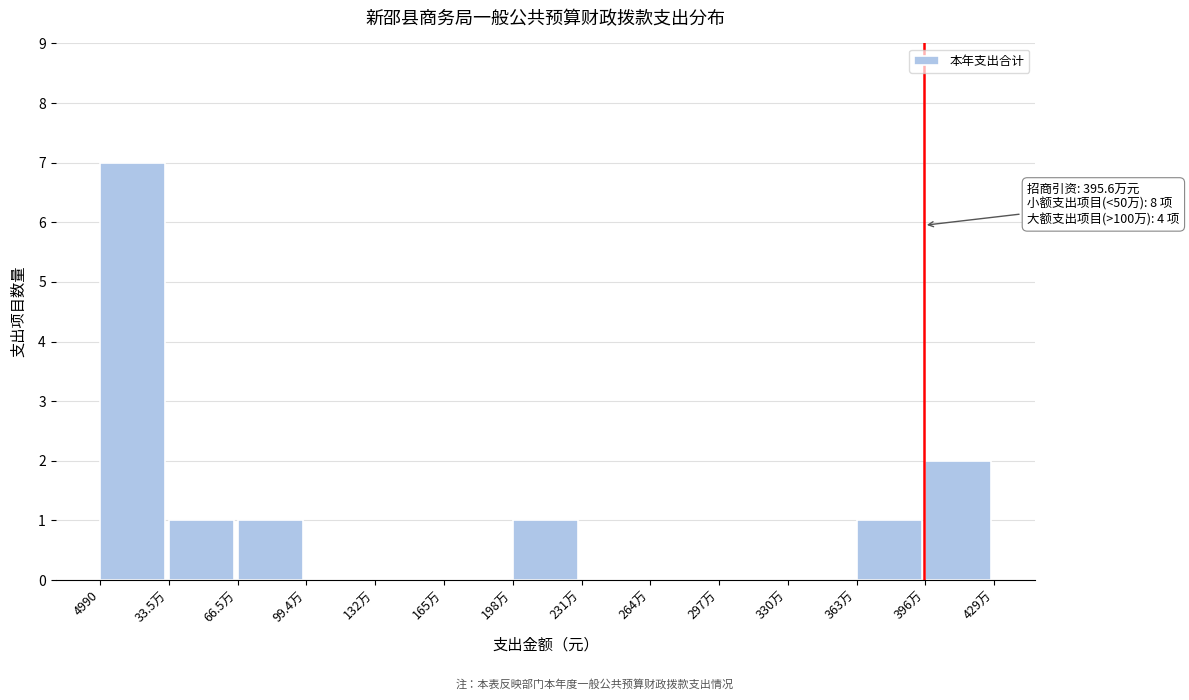

Reading left to right, transcribe all the data shown in this chart.

4990=7	33.5万=1	66.5万=1	99.4万=0	132万=0	165万=0	198万=1	231万=0	264万=0	297万=0	330万=0	363万=1	396万=2